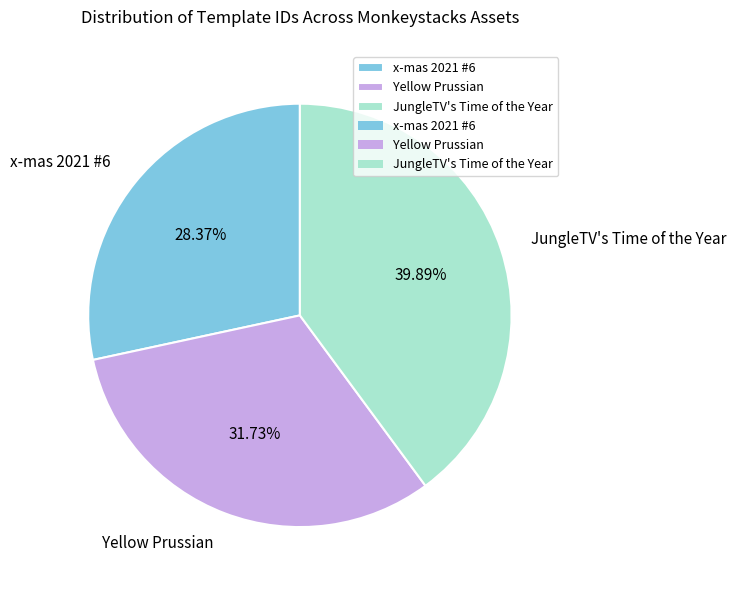

Rank the categories by value from highest to lowest.

JungleTV's Time of the Year, Yellow Prussian, x-mas 2021 #6